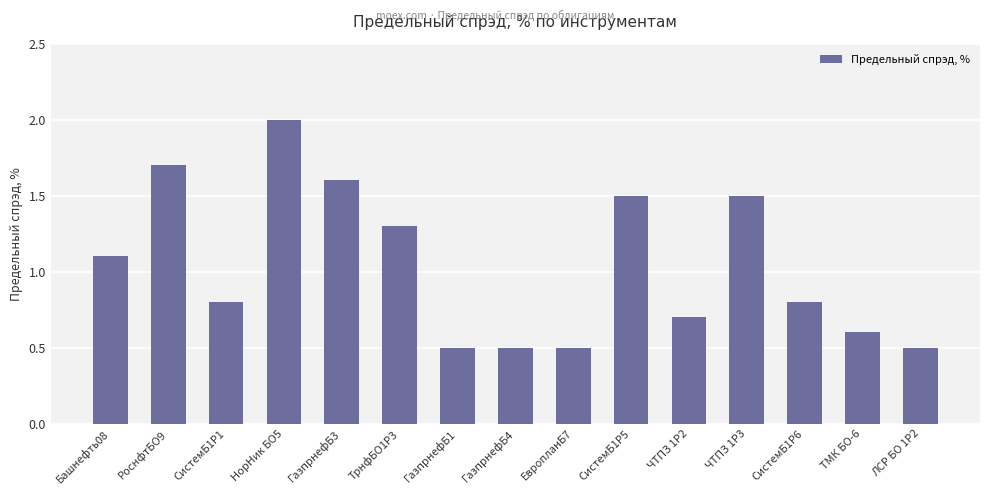

The chart shows a value of 0.3 at ТМК БО-6. True or false?

False